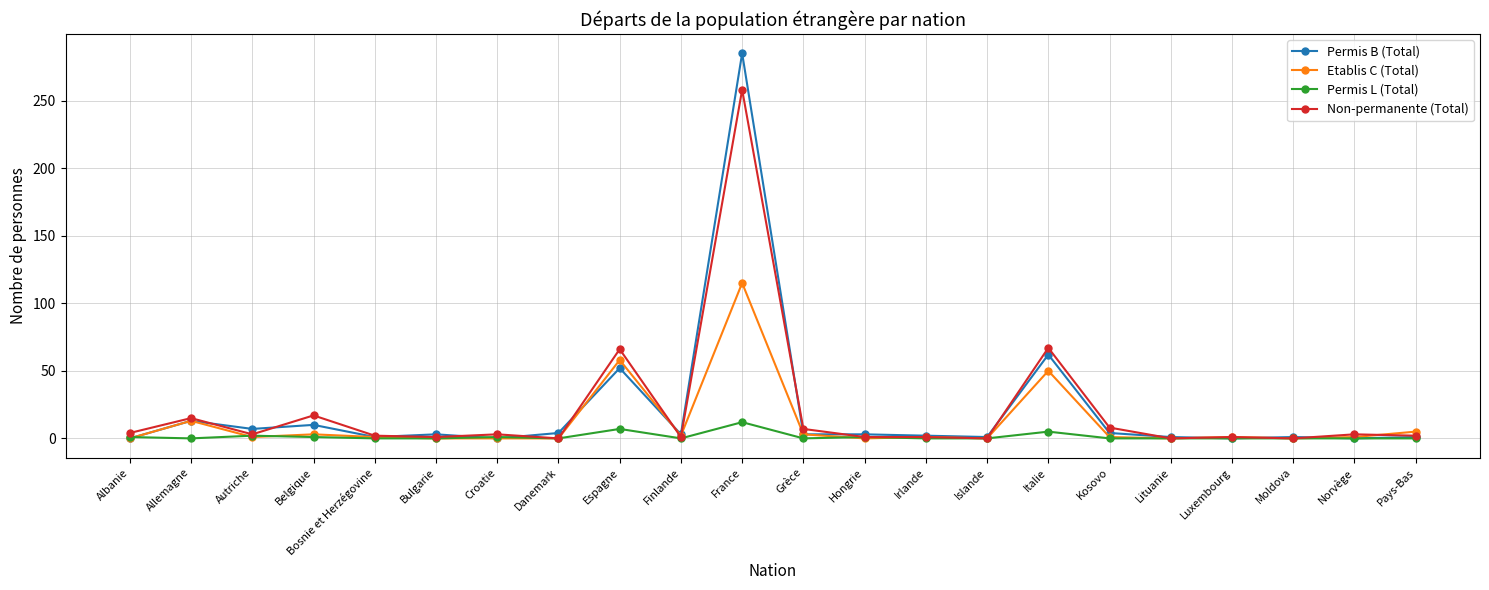

True or false: Non-permanente (Total) has more than 0 points higher than both neighbors.

True